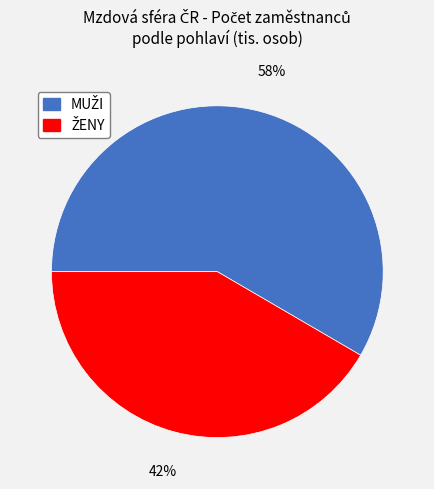

Is there a majority slice in this chart?

Yes